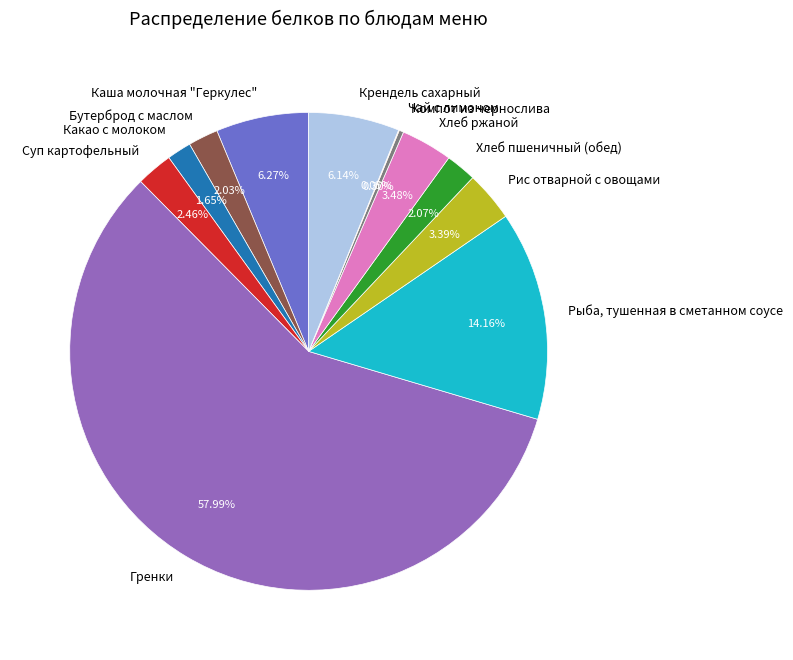

The Какао с молоком slice represents 13% of the pie. True or false?

False